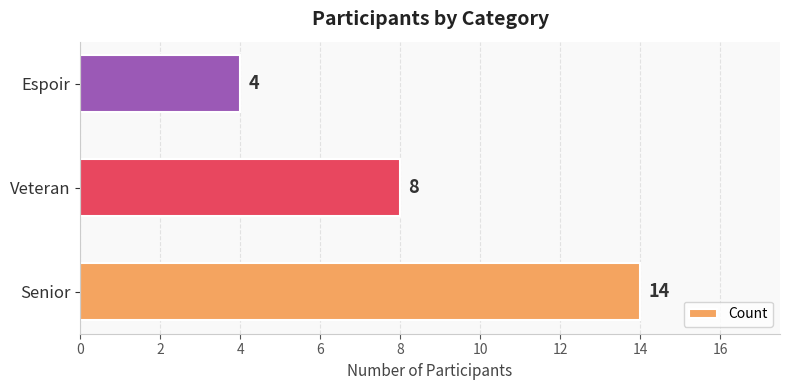

What is the average value?

9